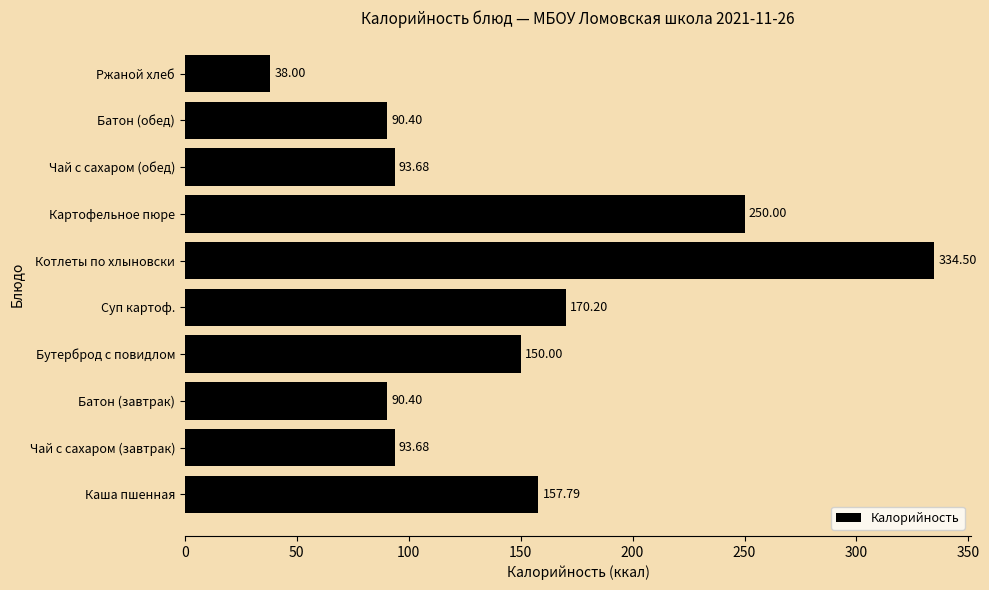

At which category does the chart reach its peak across all series?

Котлеты по хлыновски